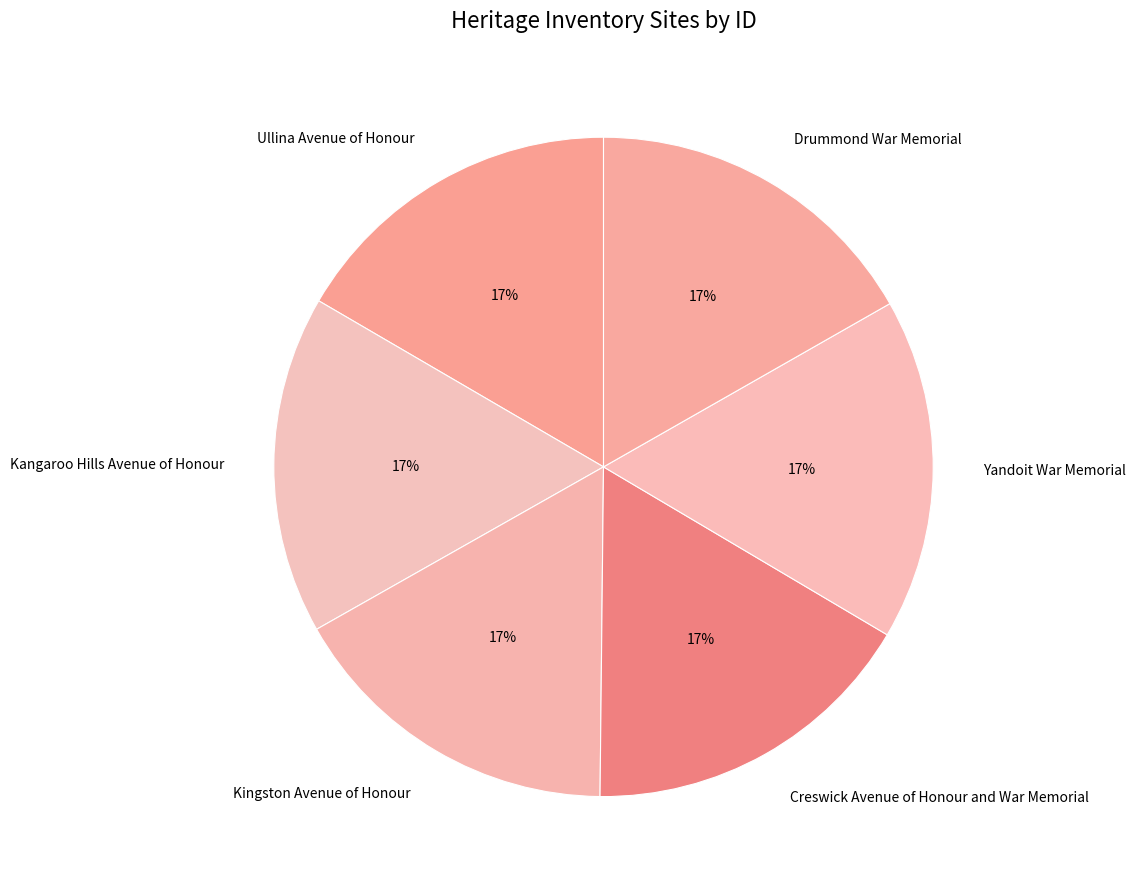

Combined, do Yandoit War Memorial and Creswick Avenue of Honour and War Memorial account for over 50%?

No